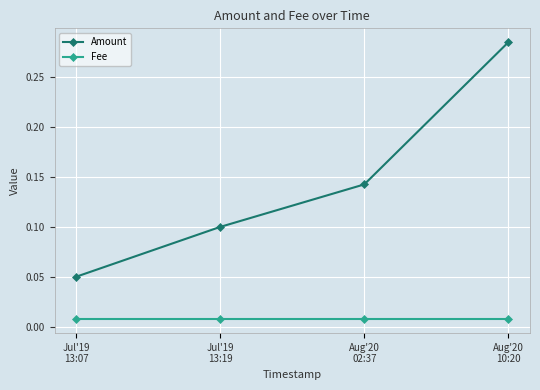

What is the sum of all Amount values?

0.6